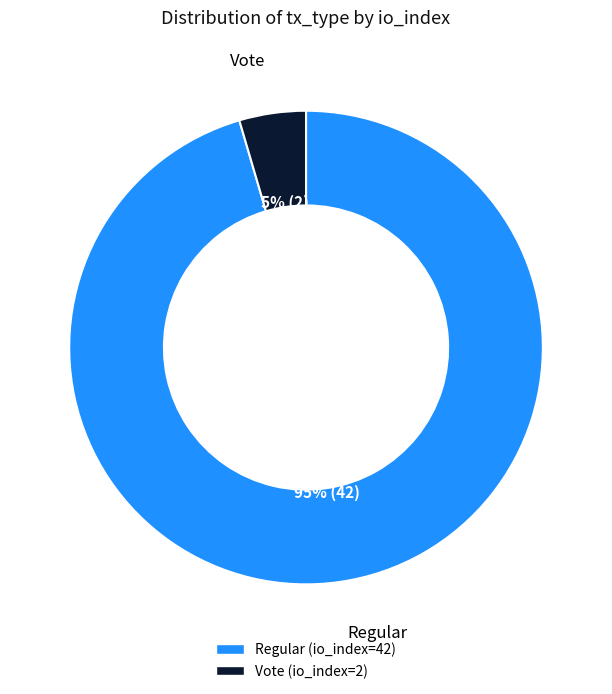

What is the largest slice in the pie chart?

Regular